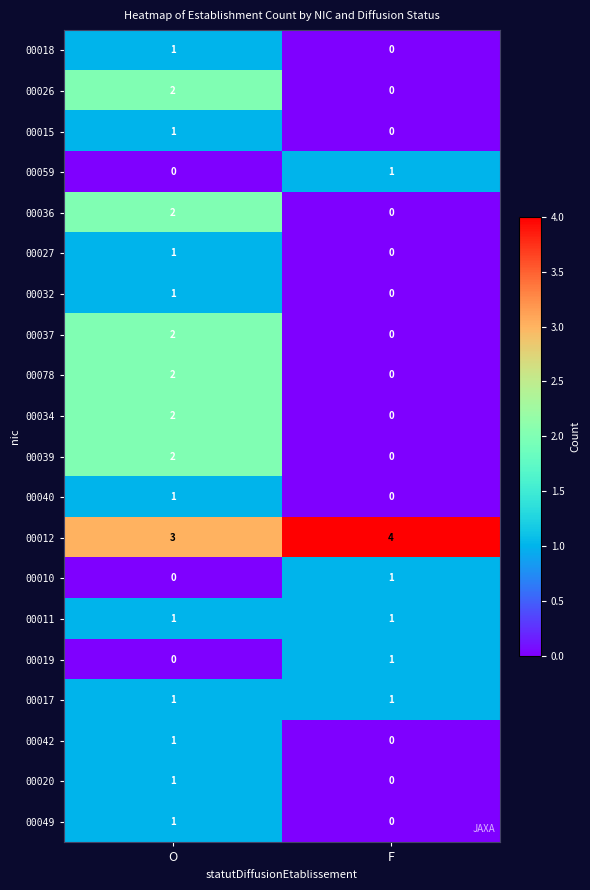

Rank the categories by 00019 value from highest to lowest.

F, O